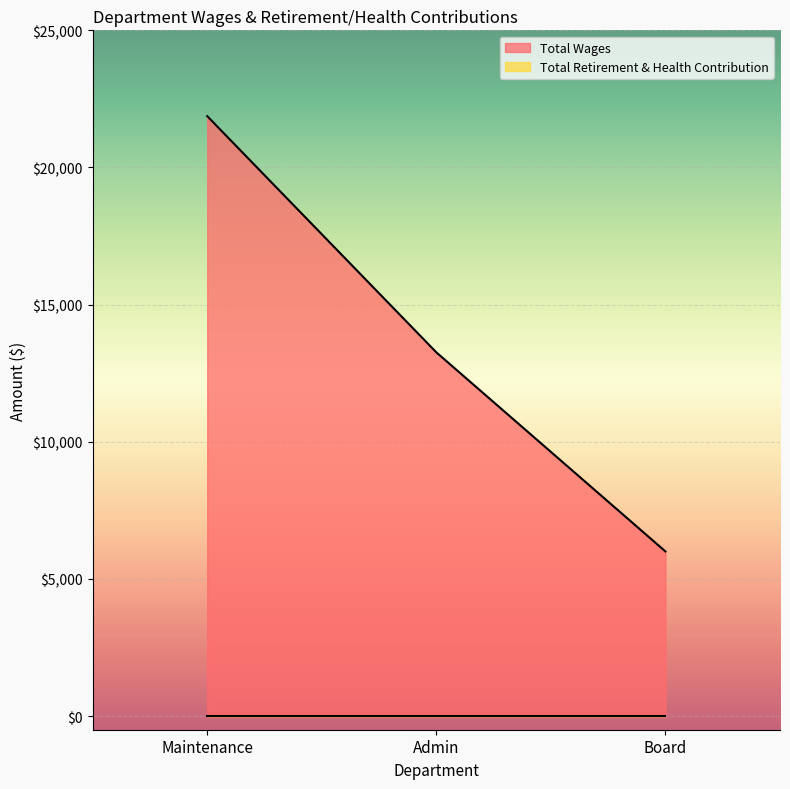

List the labels in order of value, largest first.

Maintenance, Admin, Board